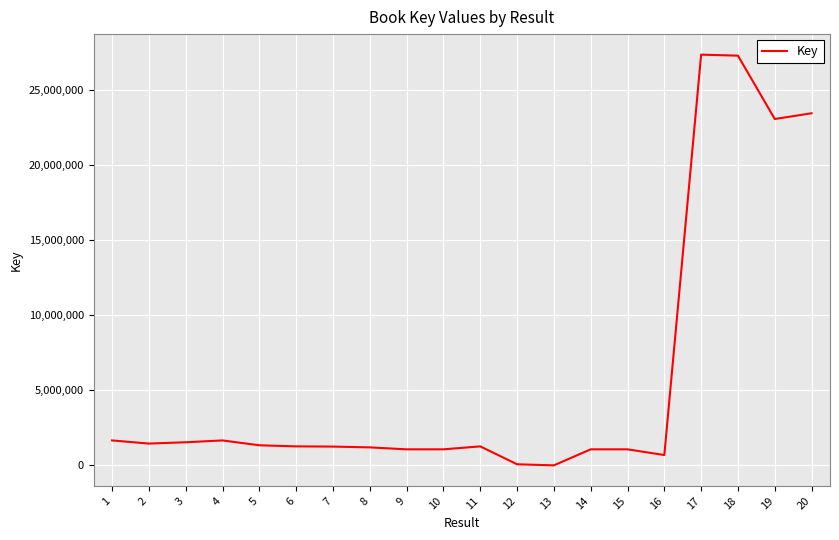

What is the smallest value displayed?

7611